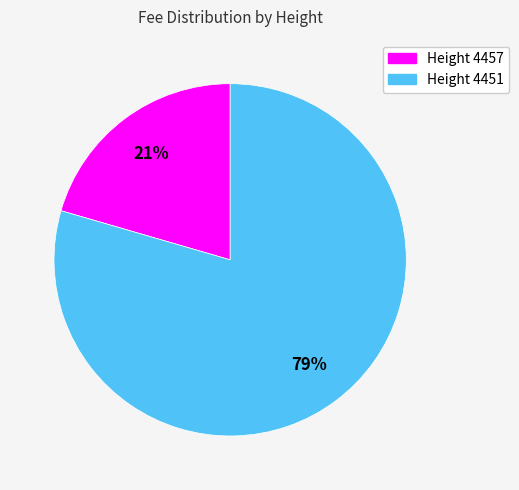

Is there any slice that represents more than half of the pie?

Yes